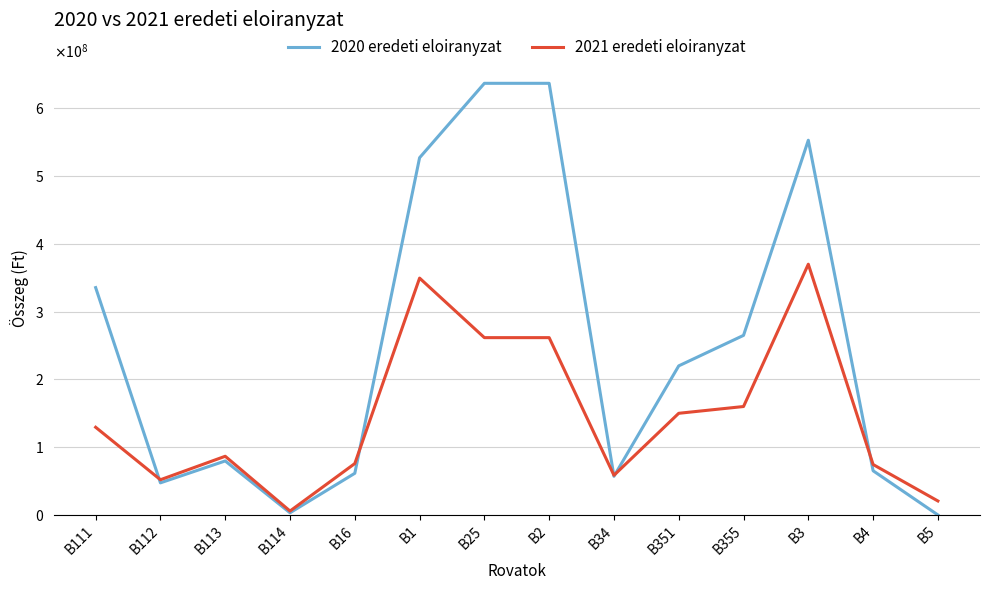

At how many categories does at least one series exceed 178061048?

7